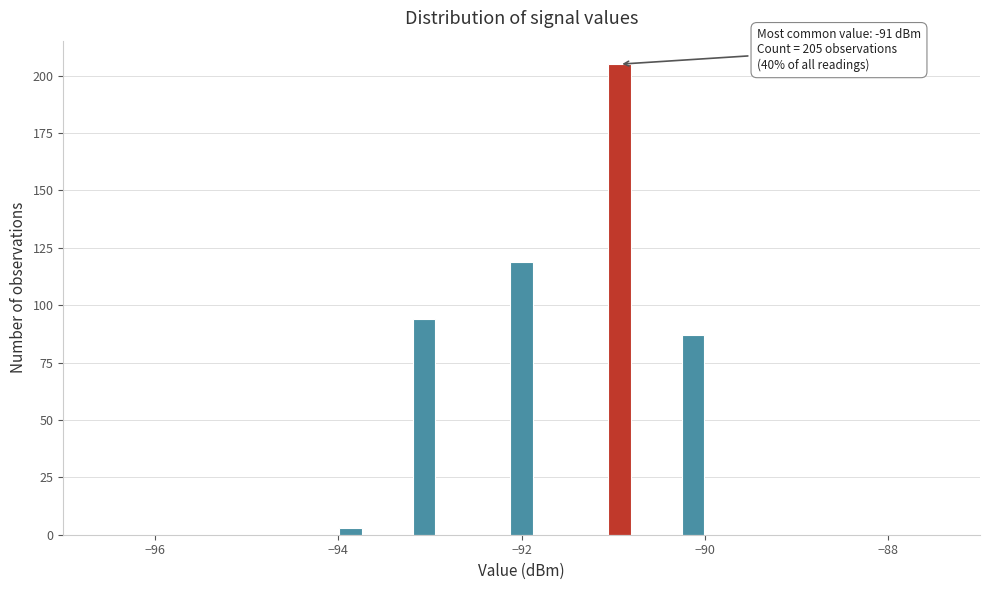

Read against the x-axis, roughly where is the centre of the tallest bar?

-91.0